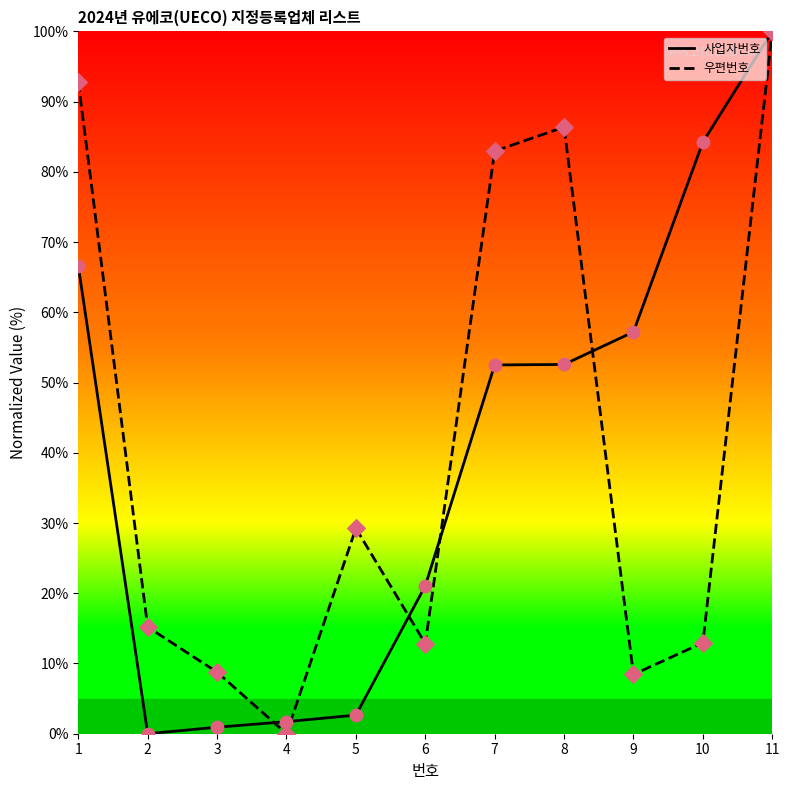

At which category is the sum across all series the highest?

11